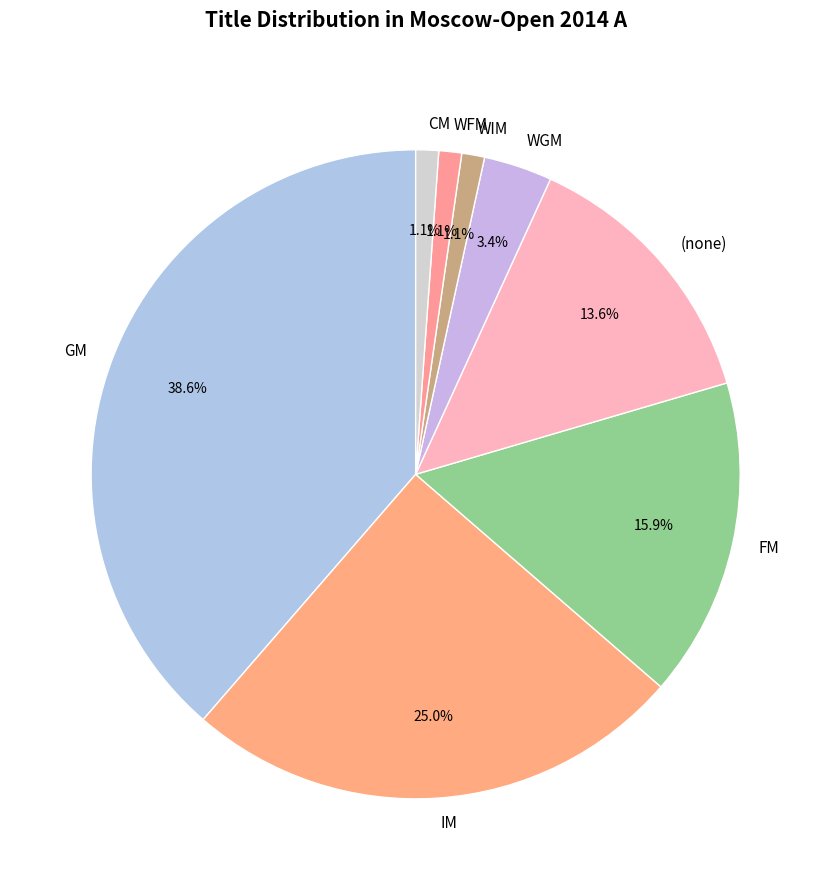

How many slices are in this pie chart?

8